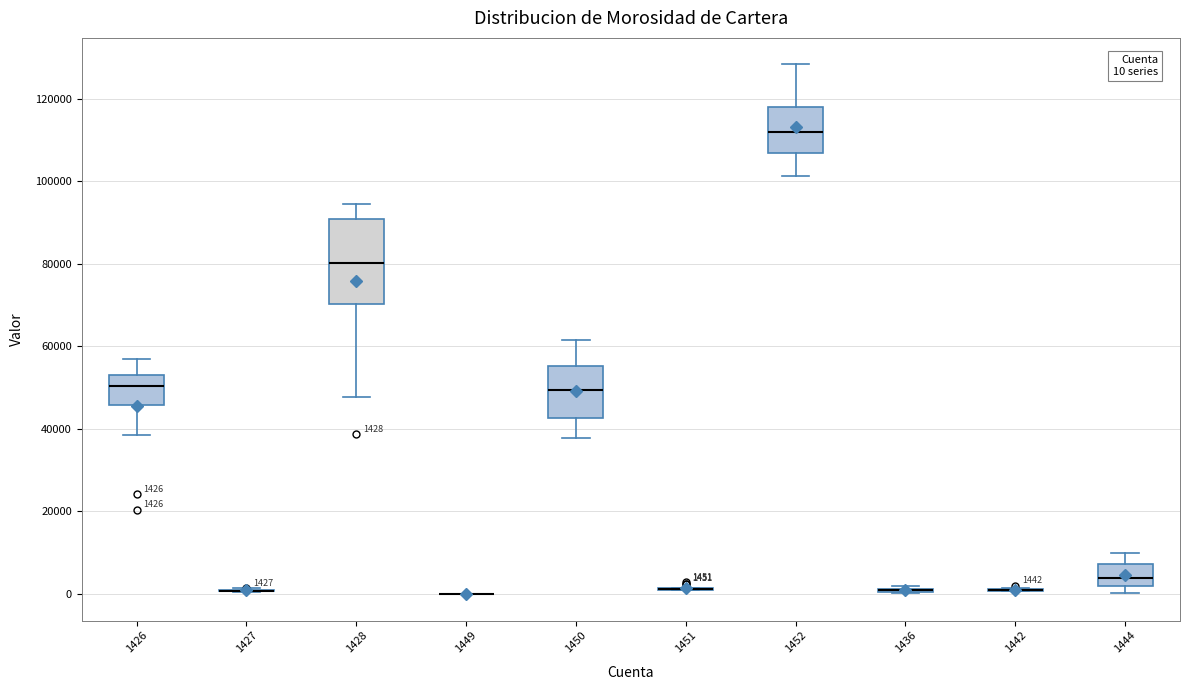

Which box is the tallest, from its lower edge to its upper edge?

1428